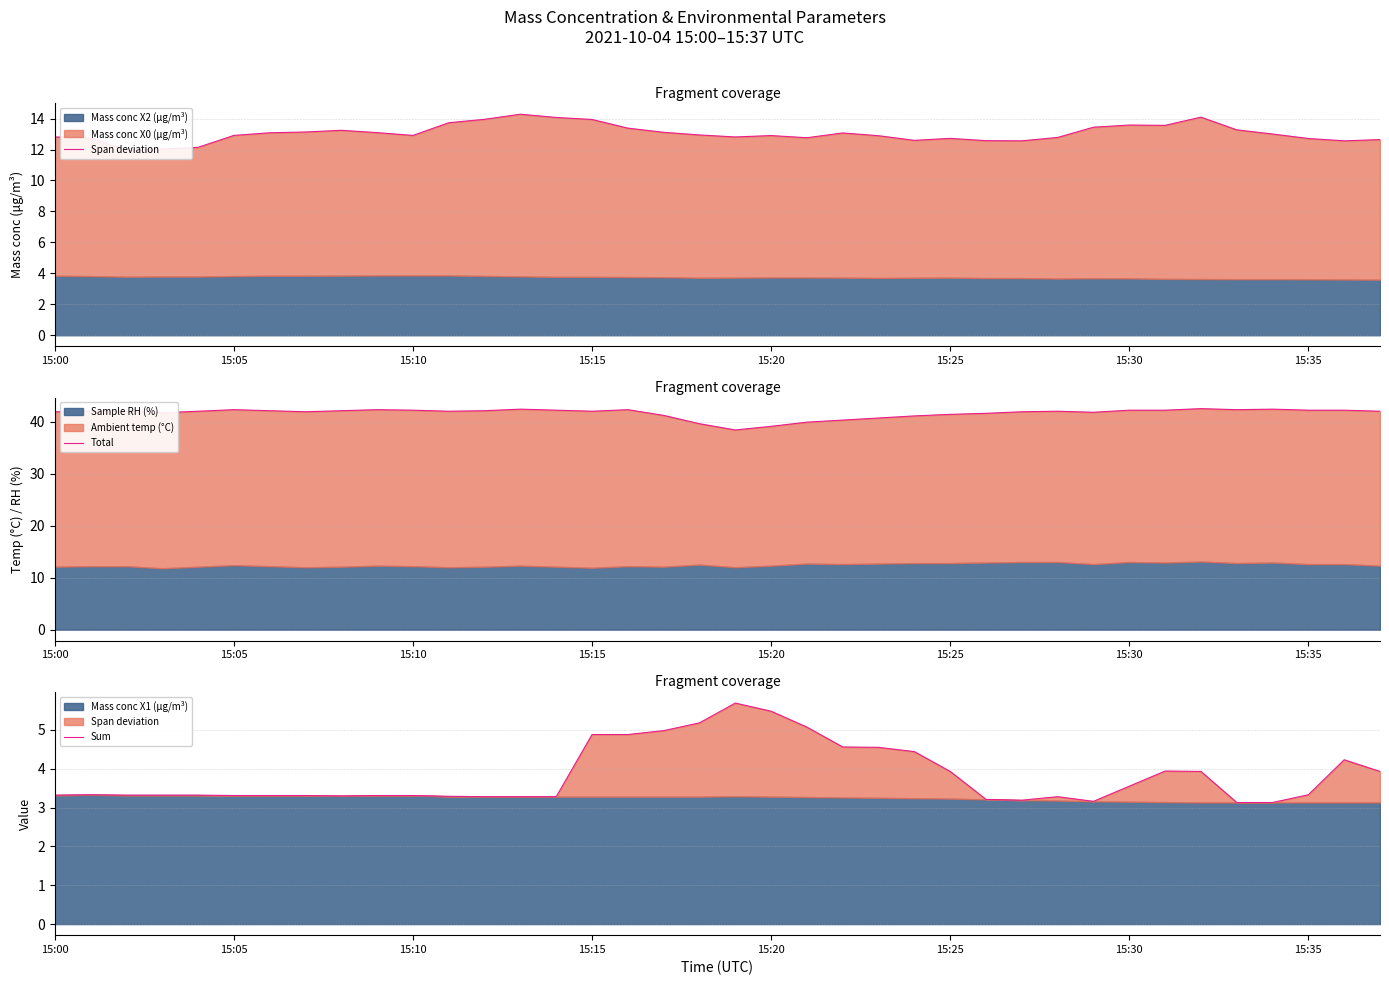

True or false: Sum and Span deviation cross at least once.

False